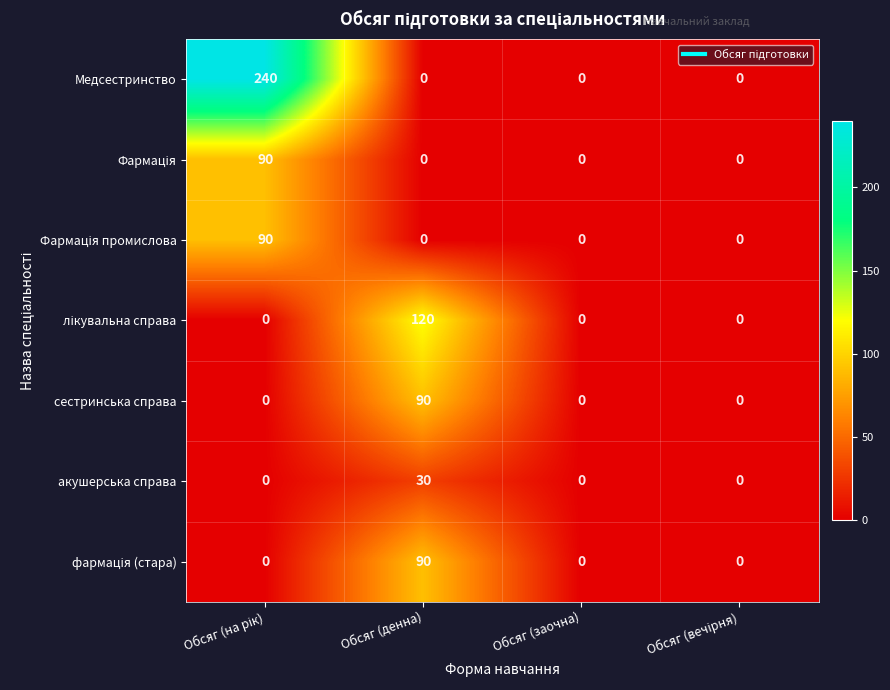

How many categories are shown in the chart?

4